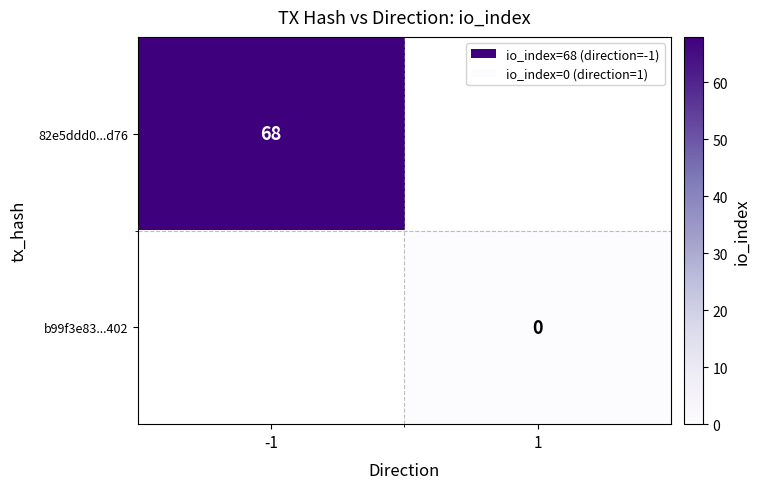

The value of 82e5ddd0...d76 at -1 is 68. True or false?

True